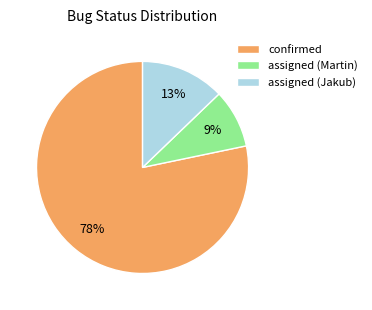

To the nearest percent, what is the difference between the largest and smallest slice percentages?

69%